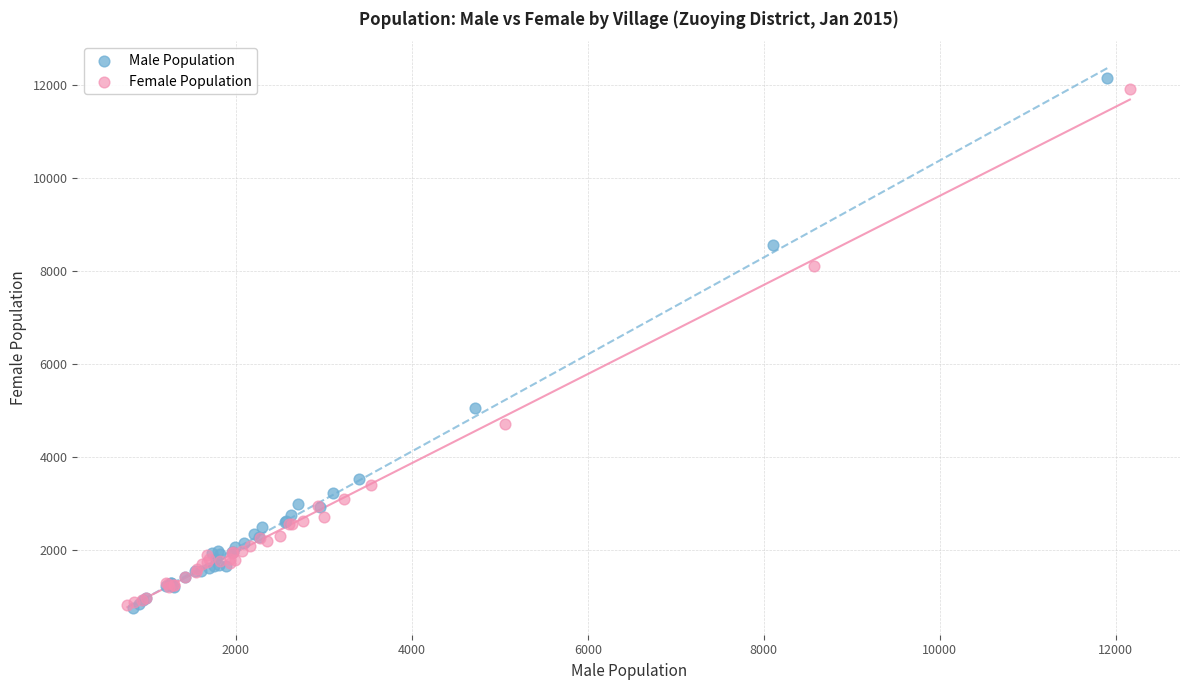

Which series has the largest Y range (max minus min)?

Male Population